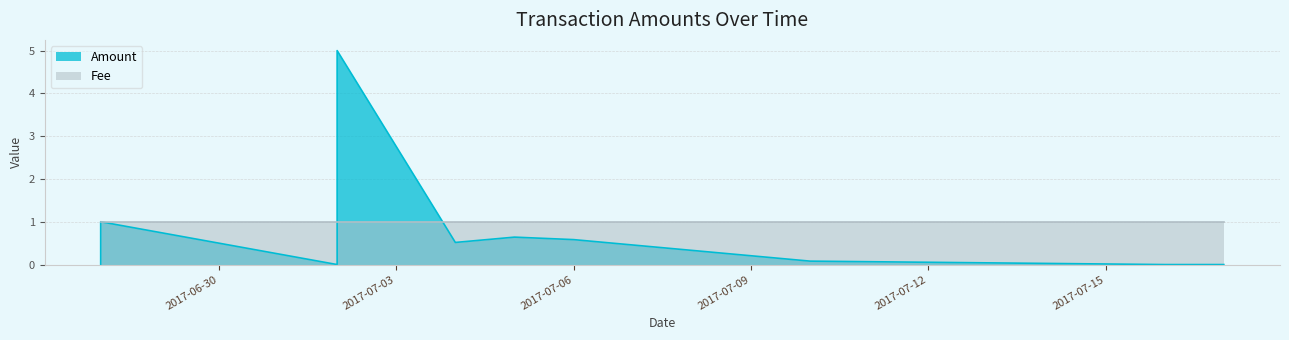

The Fee series shows 1.0 at 2017-07-04. True or false?

True